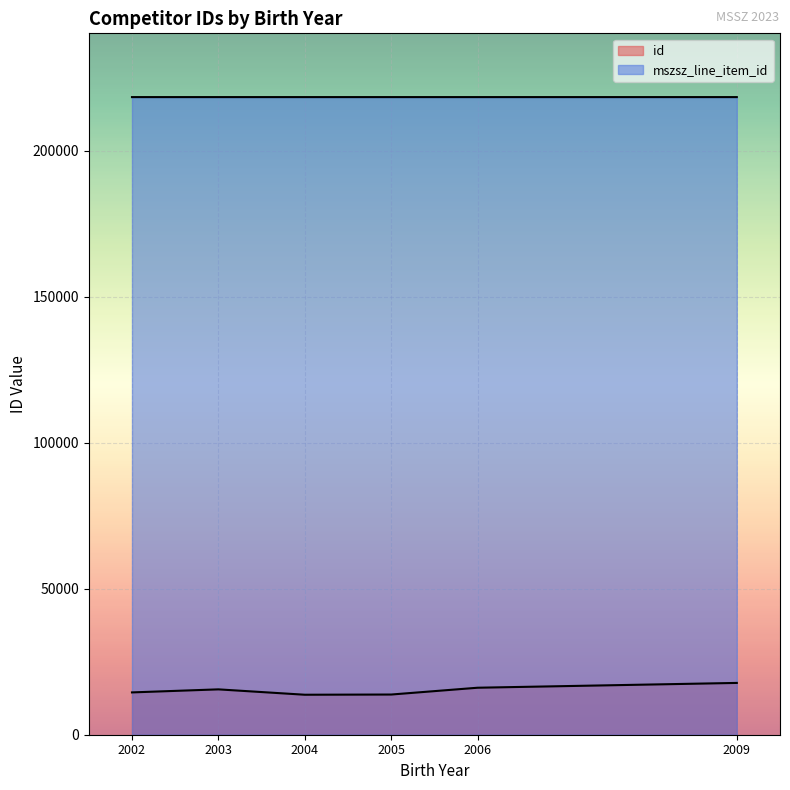

How many categories are shown in the chart?

6